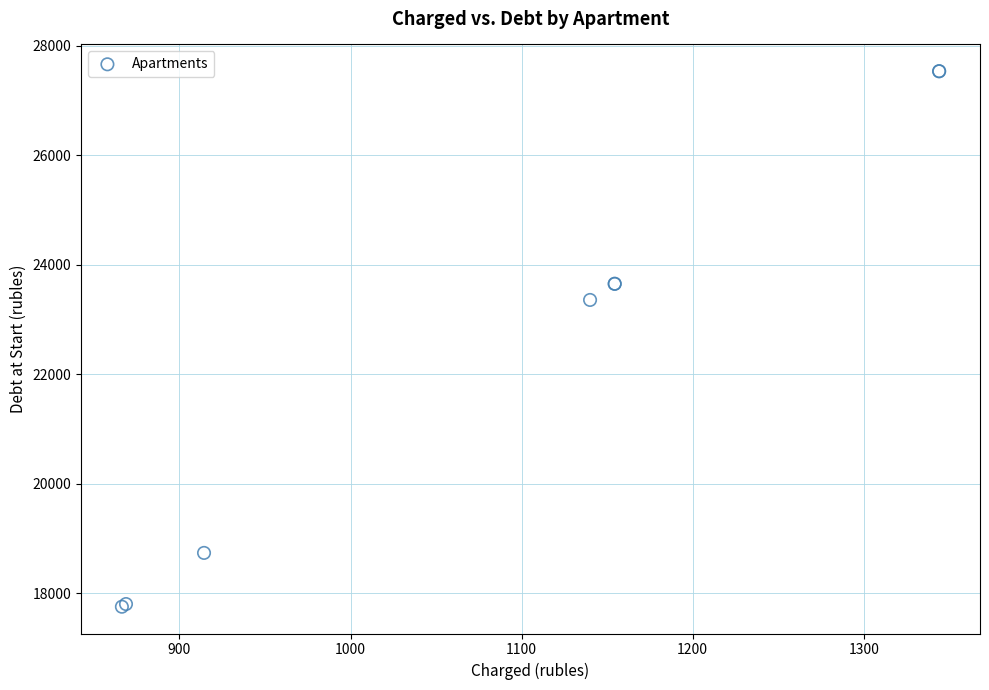

What Y value in the scatter plot is closest to 22641?

23354.9